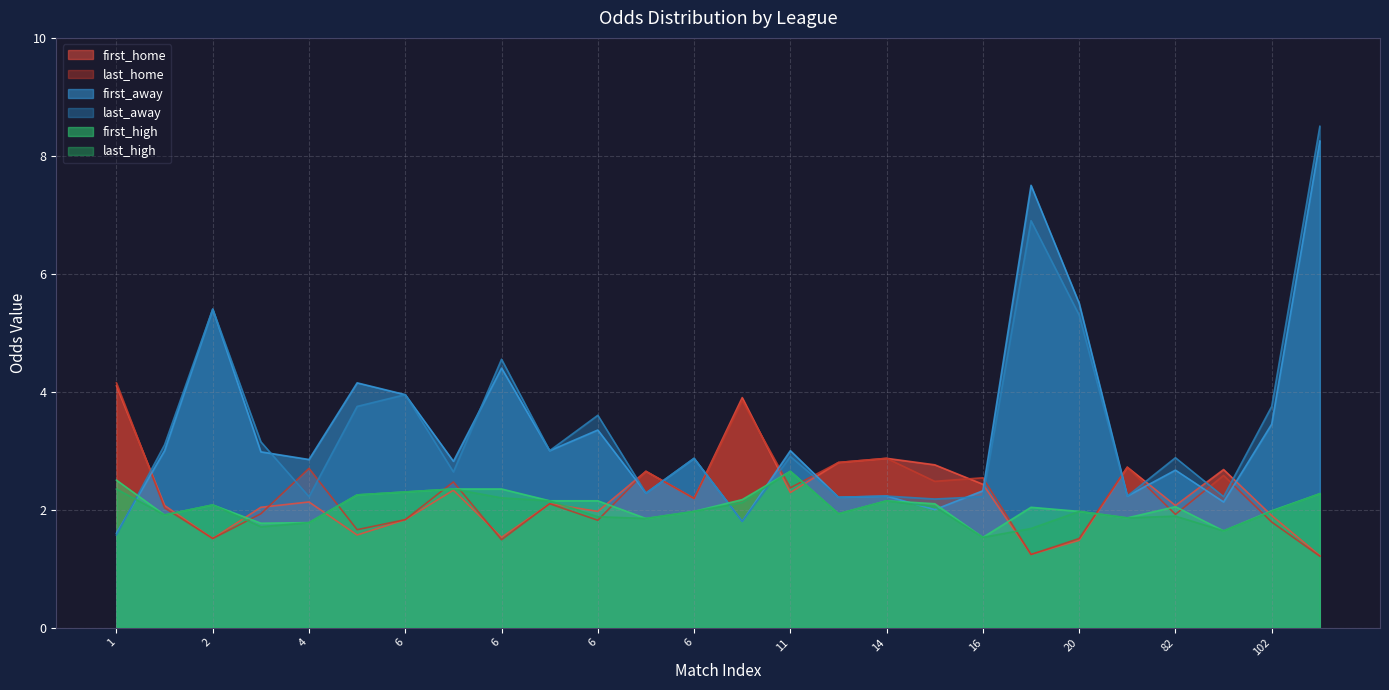

How many data points in last_home are less than 2?

11